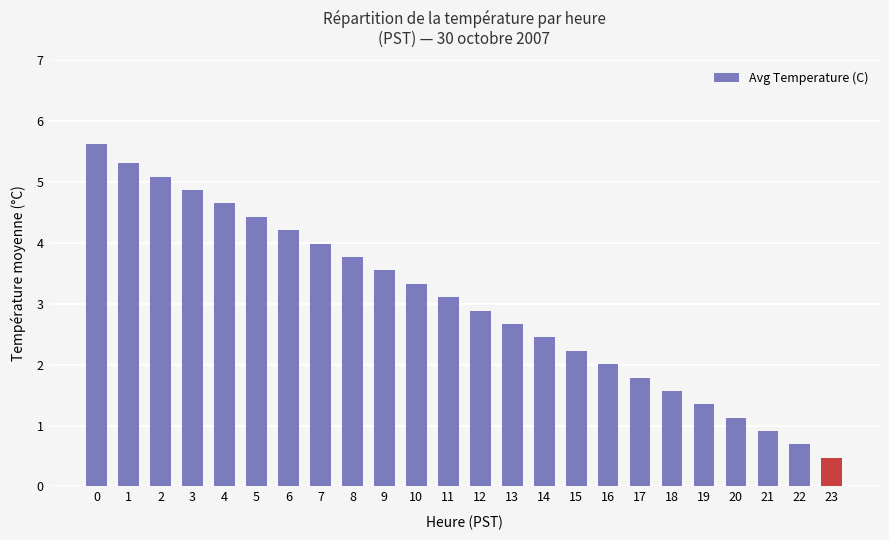

What is the sum of all values?

72.1